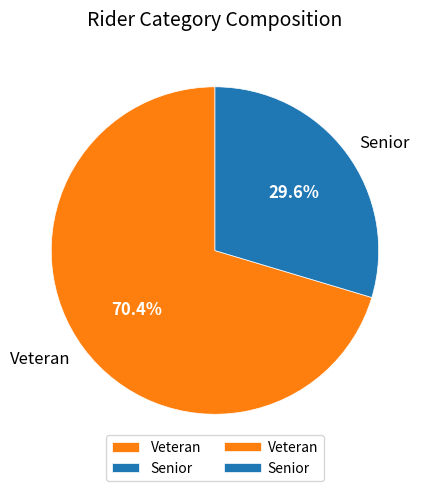

Which slice represents more than half of the pie?

Veteran